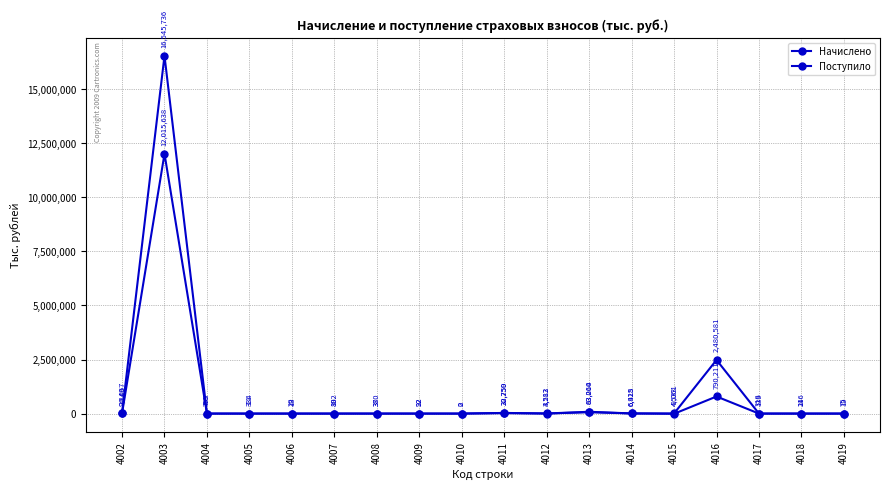

True or false: Поступило and Начислено cross at least once.

False